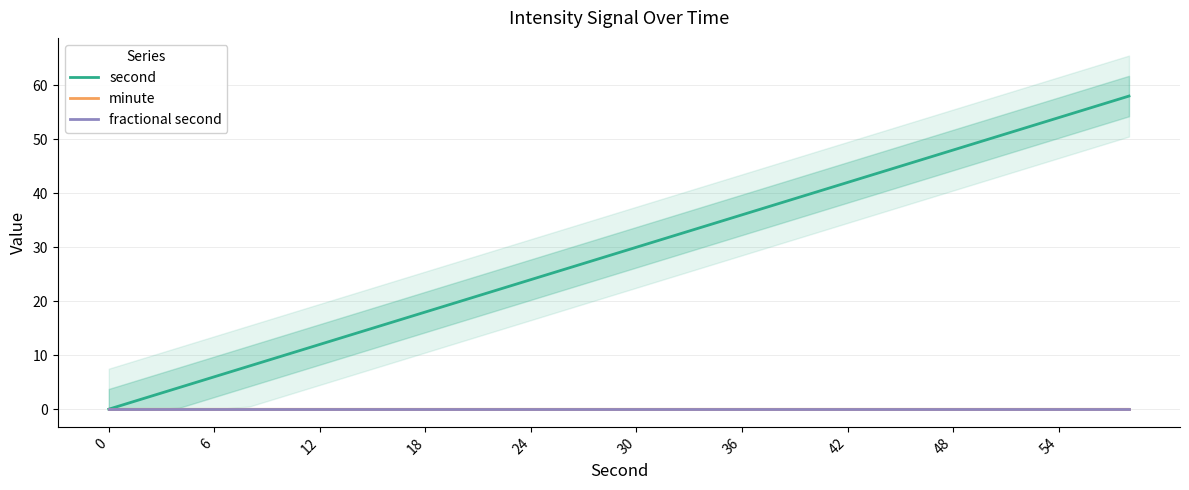

What is the label of the 15th point from the left?

14